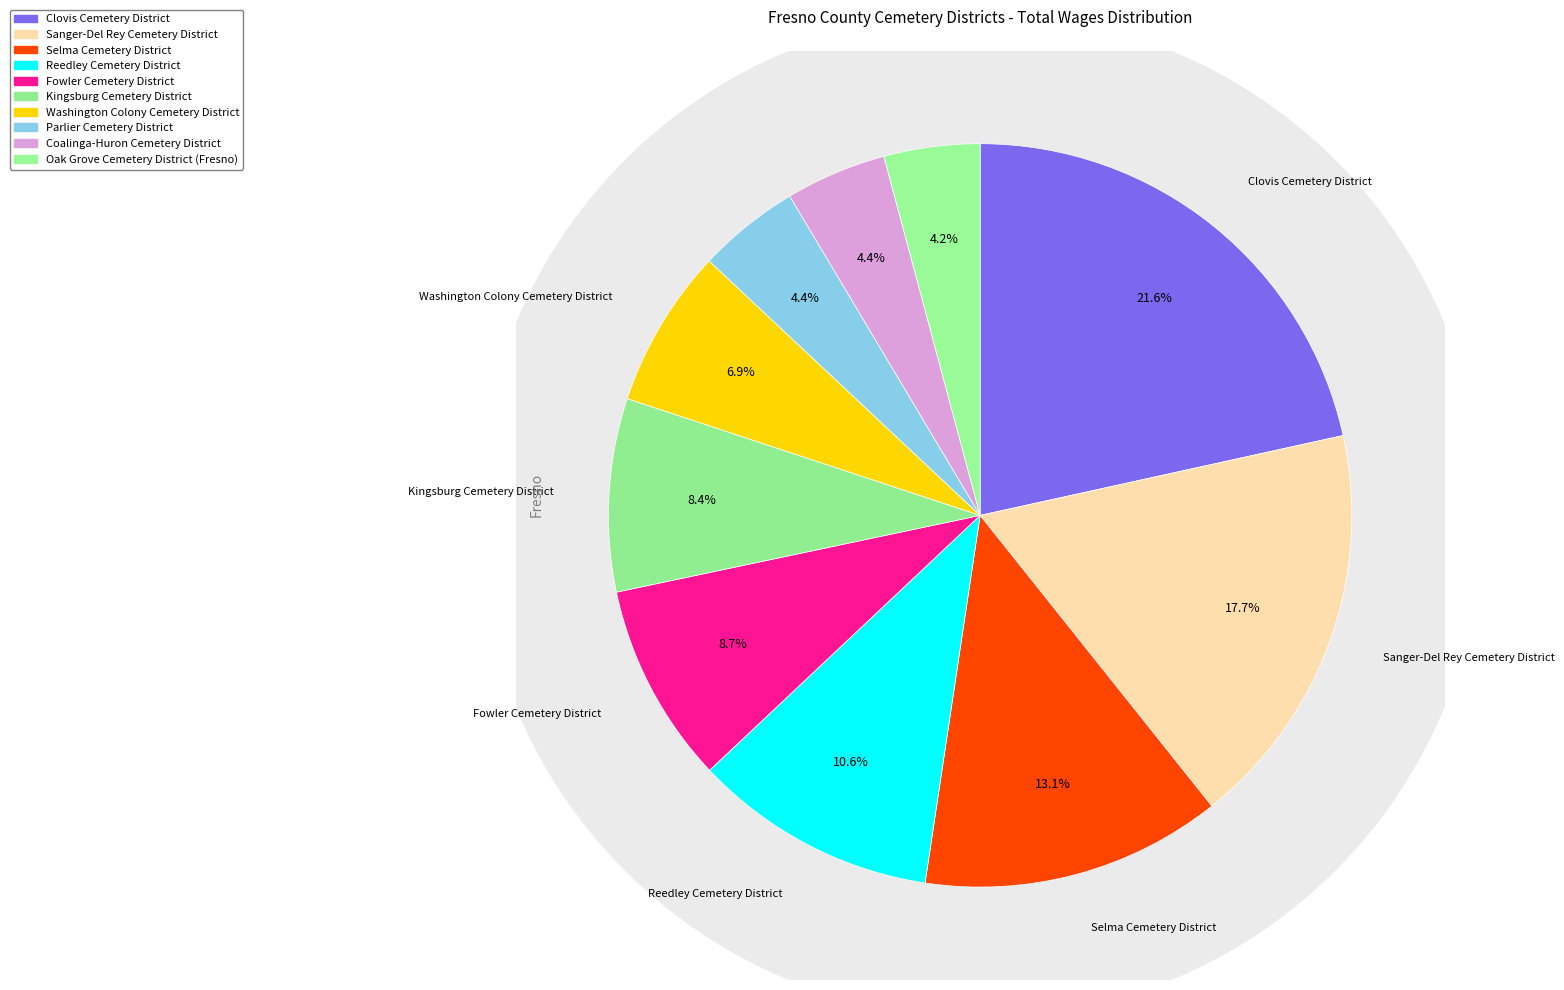

Rank the categories by value from highest to lowest.

Clovis Cemetery District, Sanger-Del Rey Cemetery District, Selma Cemetery District, Reedley Cemetery District, Fowler Cemetery District, Kingsburg Cemetery District, Washington Colony Cemetery District, Parlier Cemetery District, Coalinga-Huron Cemetery District, Oak Grove Cemetery District (Fresno)